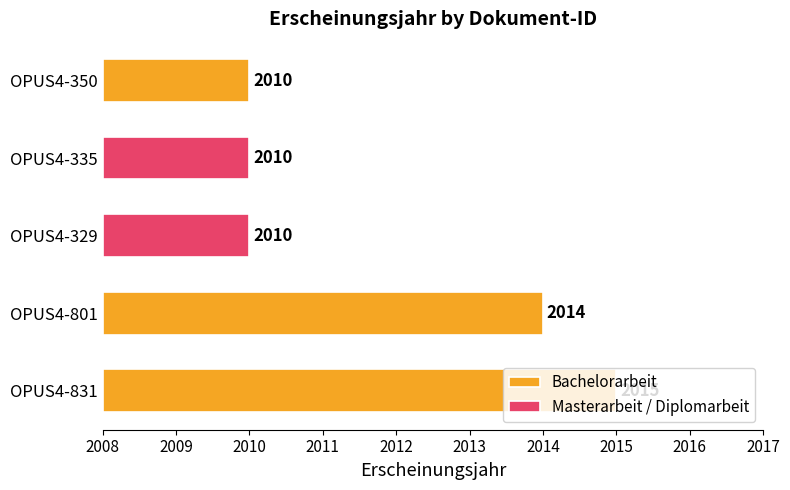

What is the minimum value shown in the chart?

2010